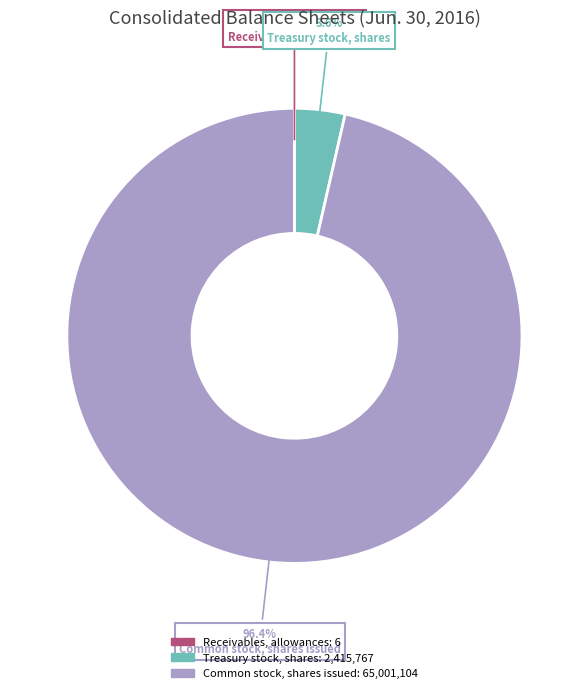

Is there a majority slice in this chart?

Yes